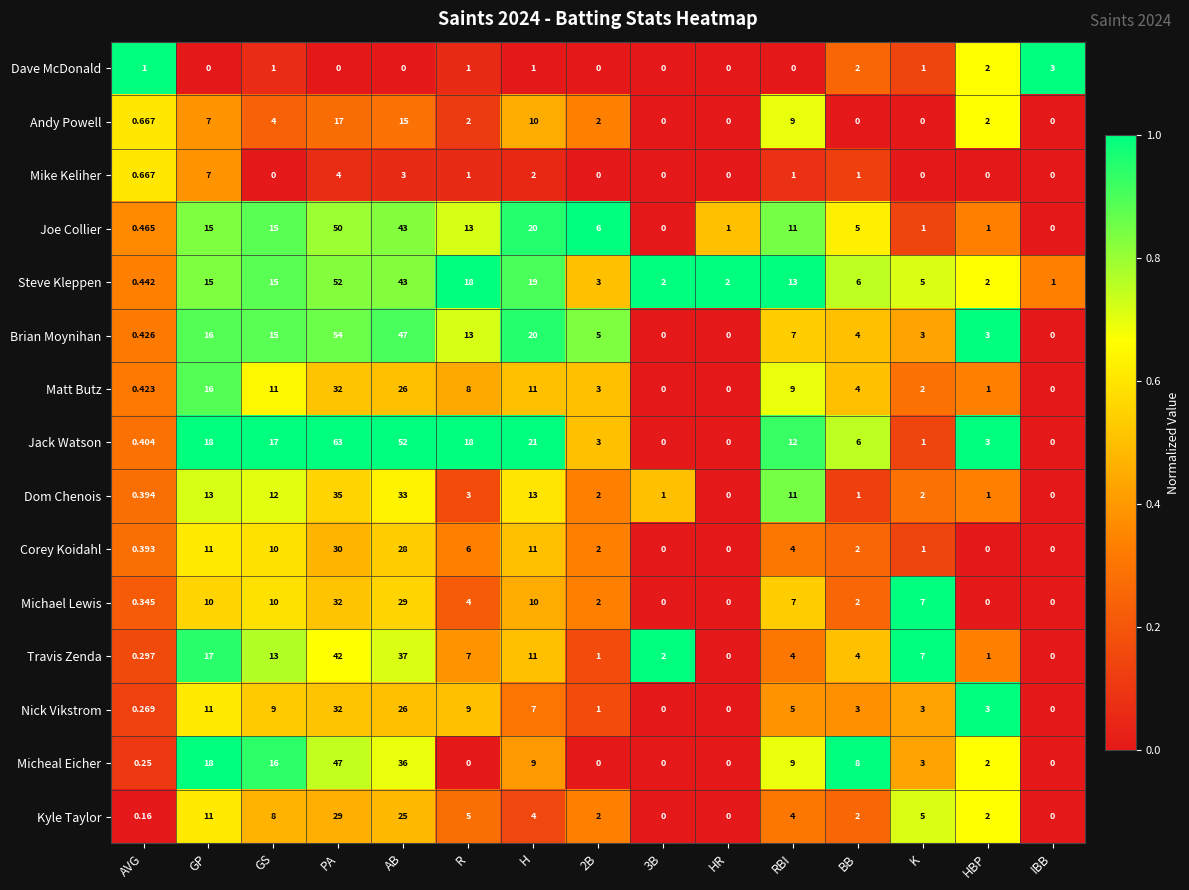

Between 3B and K, which series saw the biggest shift?

Michael Lewis